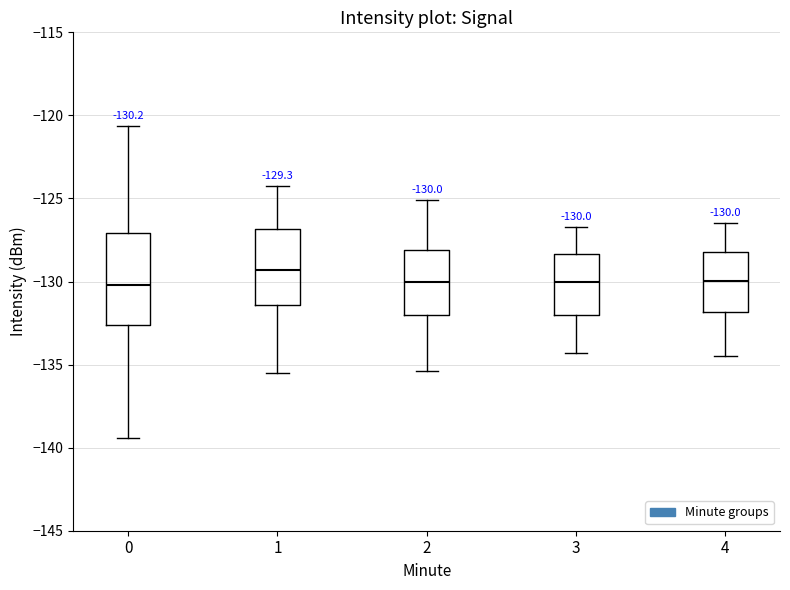

Which box is the tallest, from its lower edge to its upper edge?

0